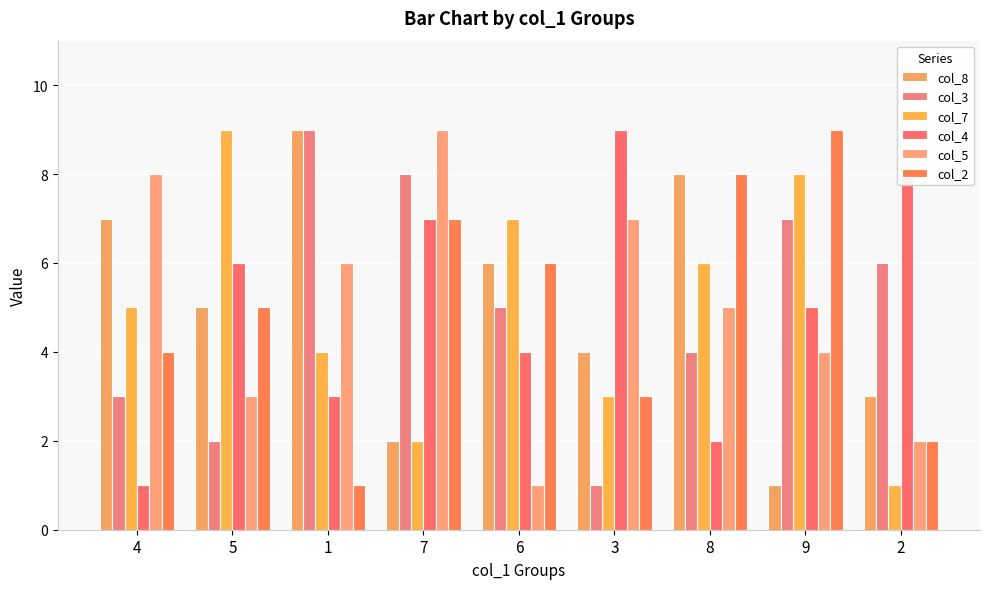

How many data points does each series have?

9